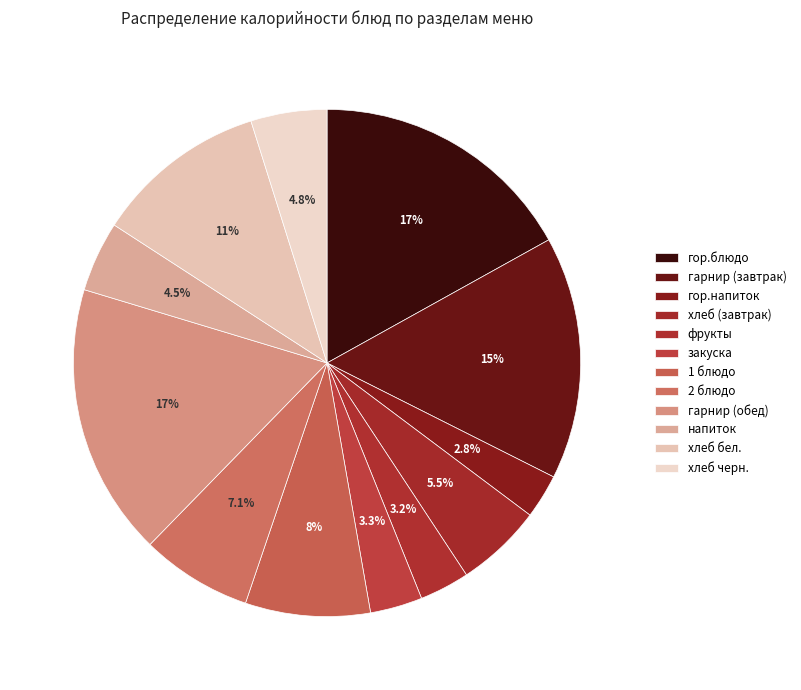

Count the number of slices in the pie.

12